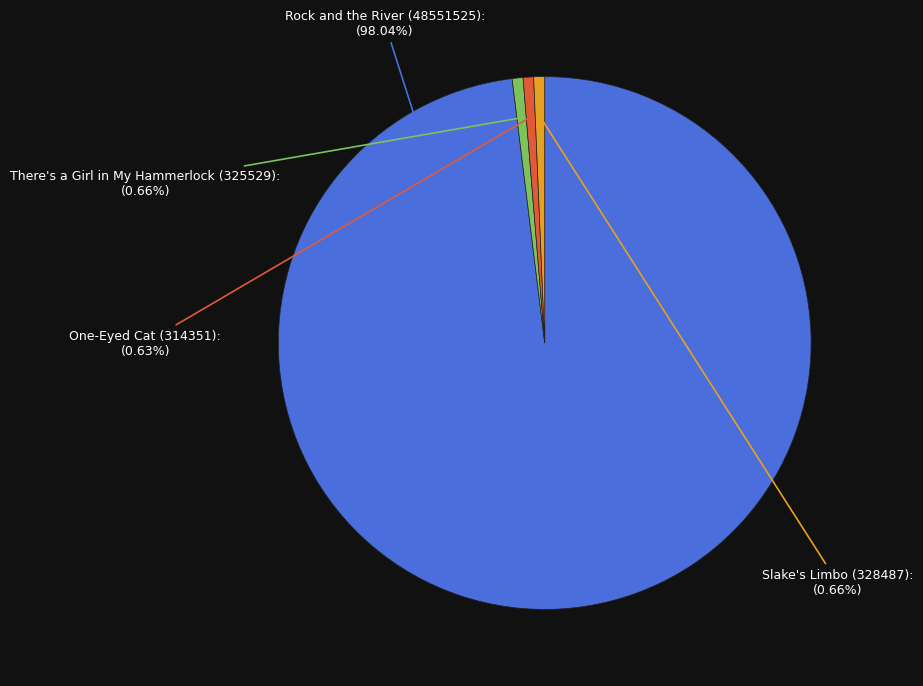

Is there any slice that represents more than half of the pie?

Yes